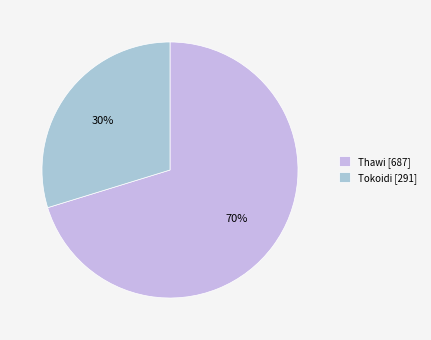

To the nearest percent, what is the difference between the Thawi and Tokoidi slice percentages?

40%